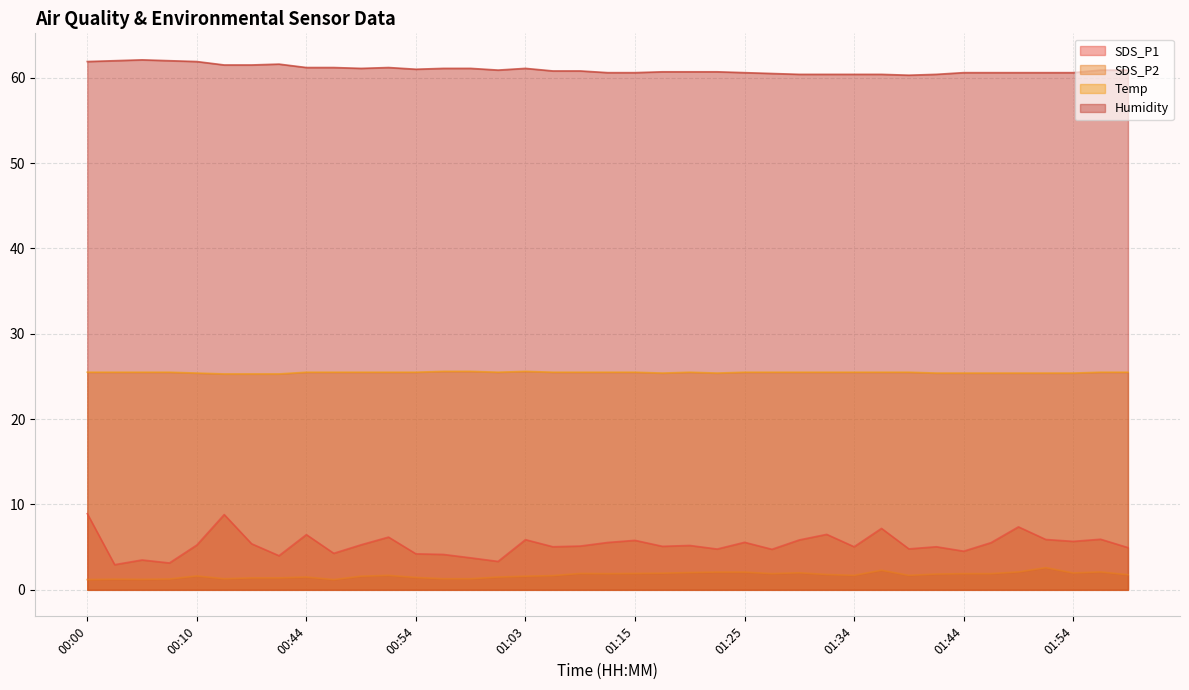

Which series has the largest range (max minus min)?

SDS_P1